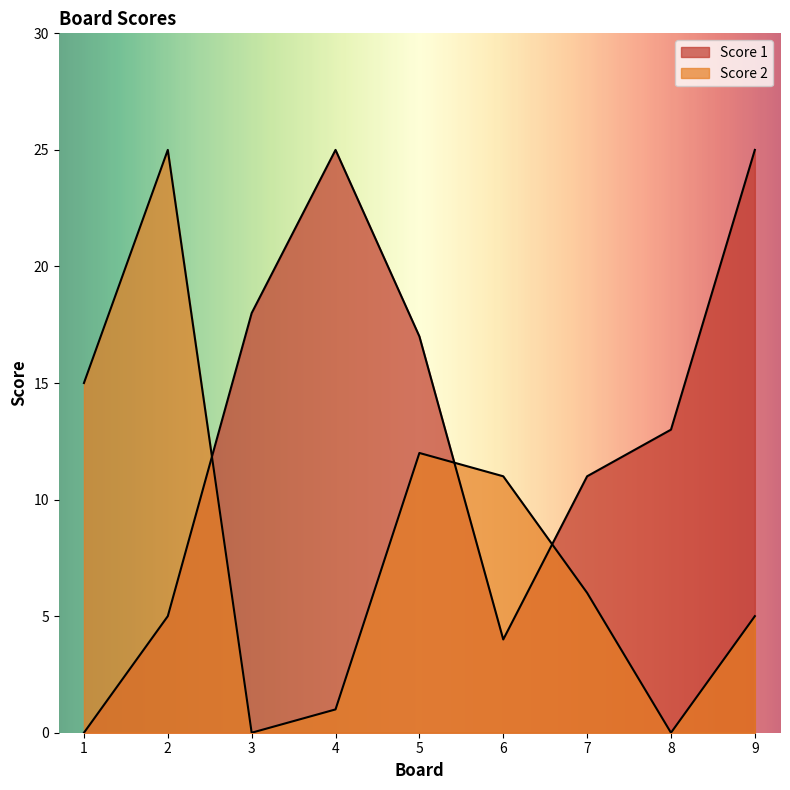

The value of Score 2 at 3 is 0. True or false?

True